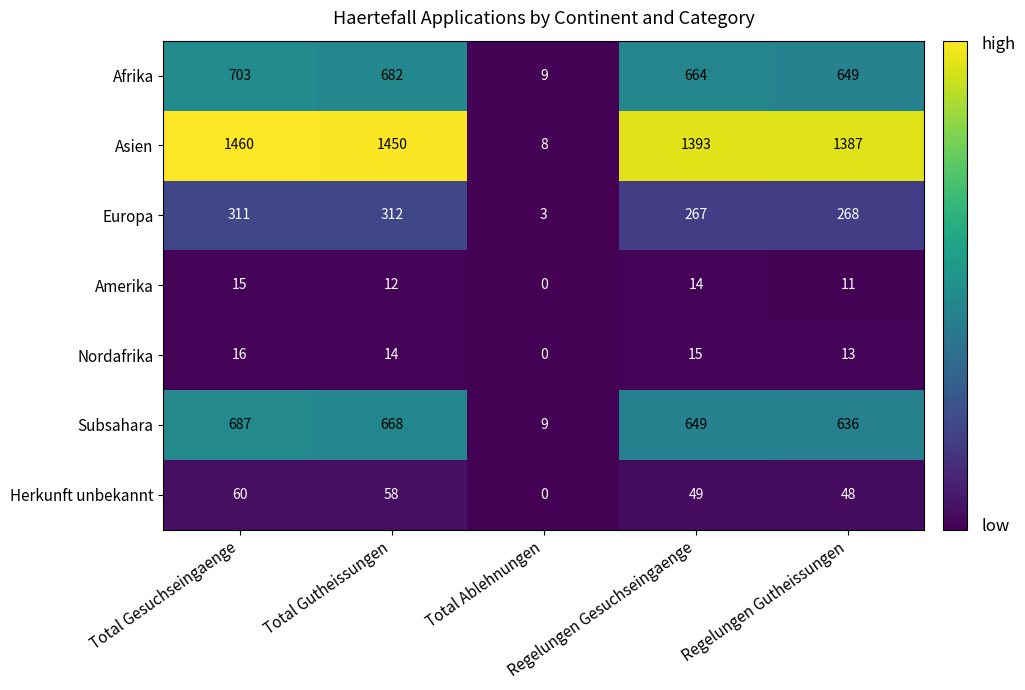

Which series has the largest range (max minus min)?

Asien